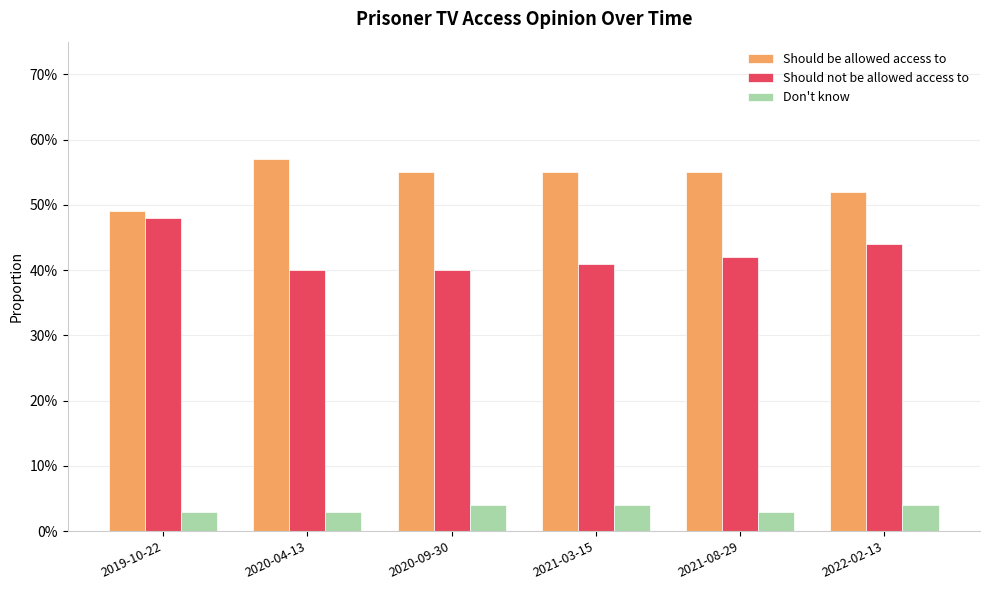

Does the chart contain any negative values?

No